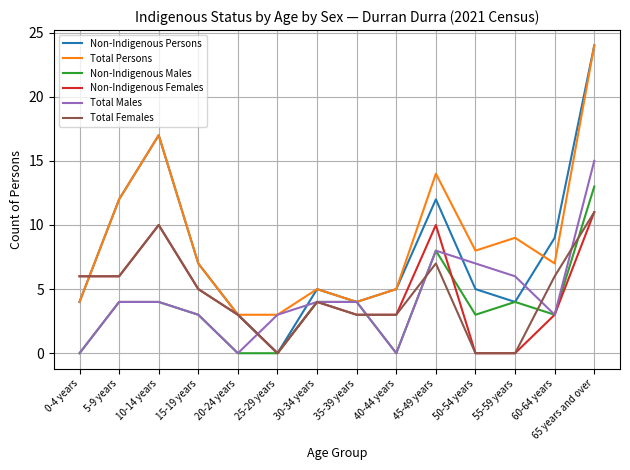

What is the difference between the highest and lowest values at 20-24 years?

3